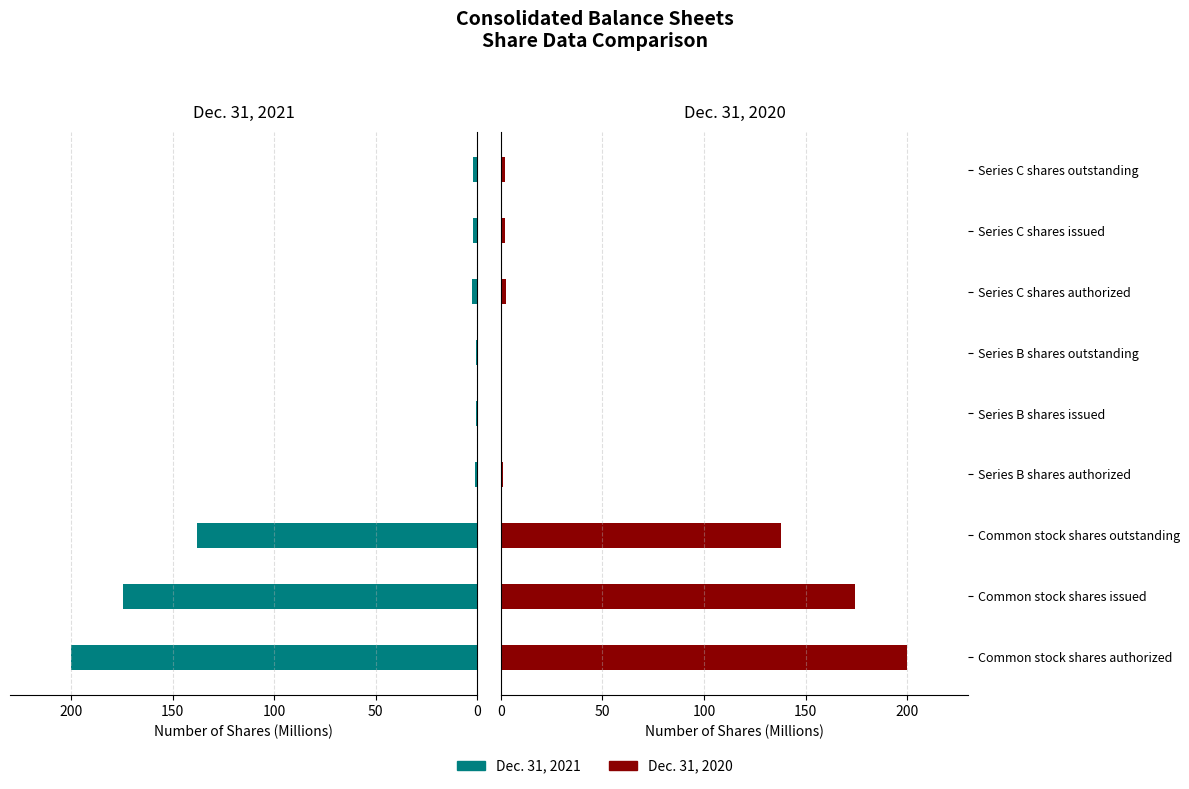

How many bars are there in each group?

2